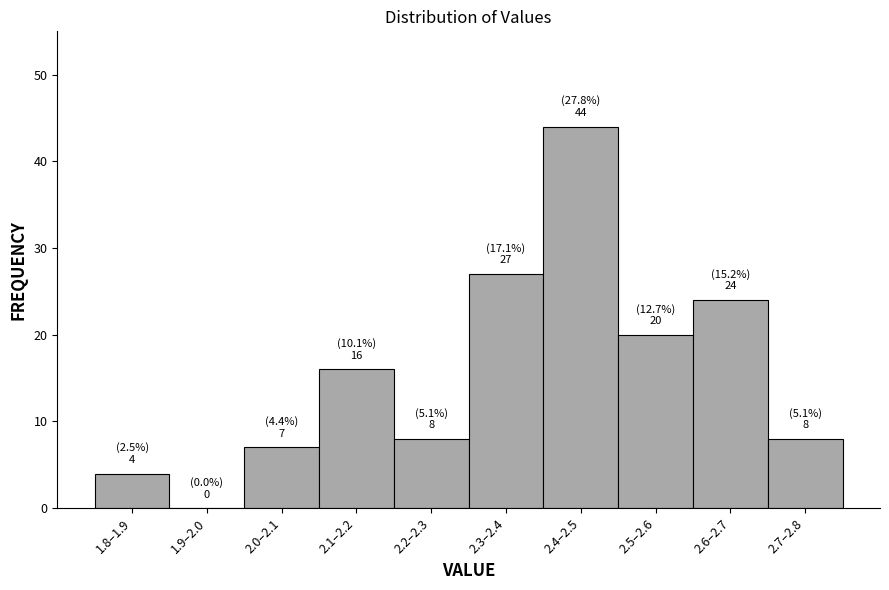

Reading left to right, what are all the values shown in this chart?

1.8–1.9=4	1.9–2.0=0	2.0–2.1=7	2.1–2.2=16	2.2–2.3=8	2.3–2.4=27	2.4–2.5=44	2.5–2.6=20	2.6–2.7=24	2.7–2.8=8